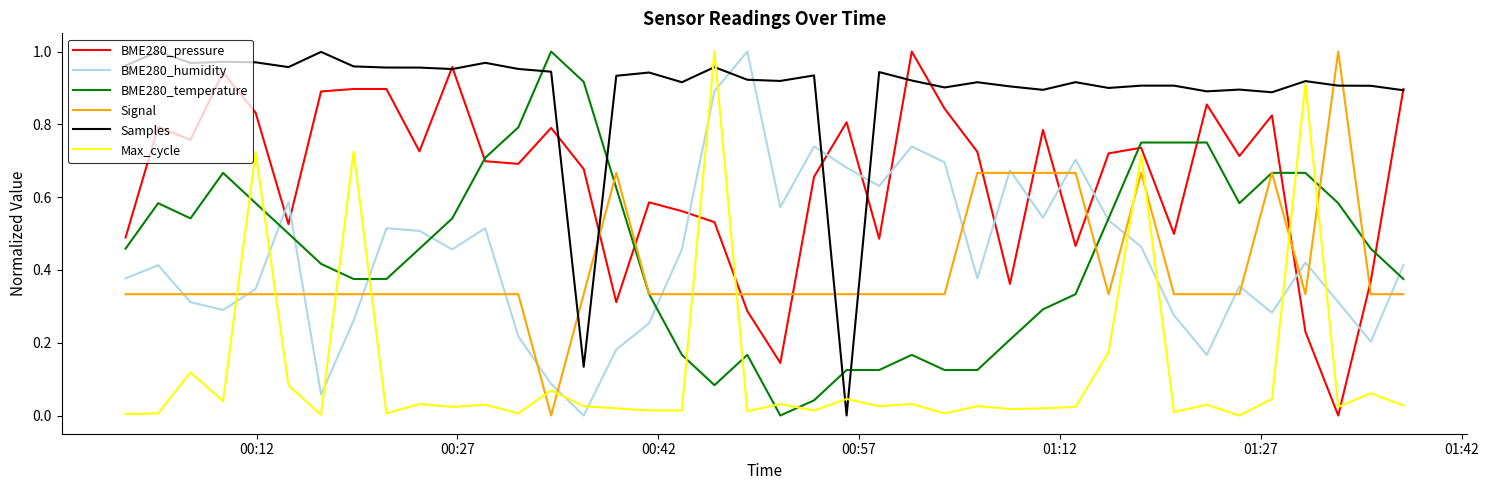

How many intersections are there between Max_cycle and Signal?

12